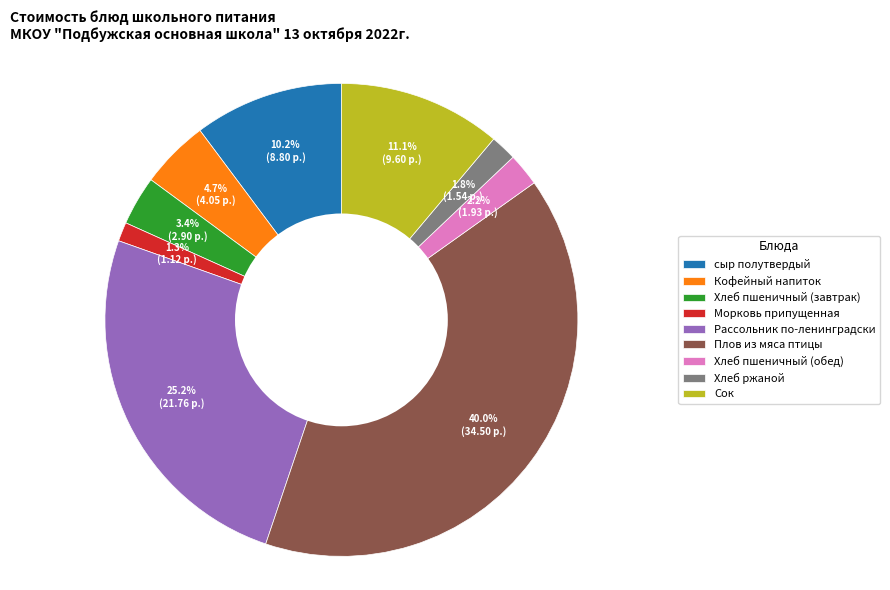

How much of the chart is everything except Морковь припущенная?

98.7%